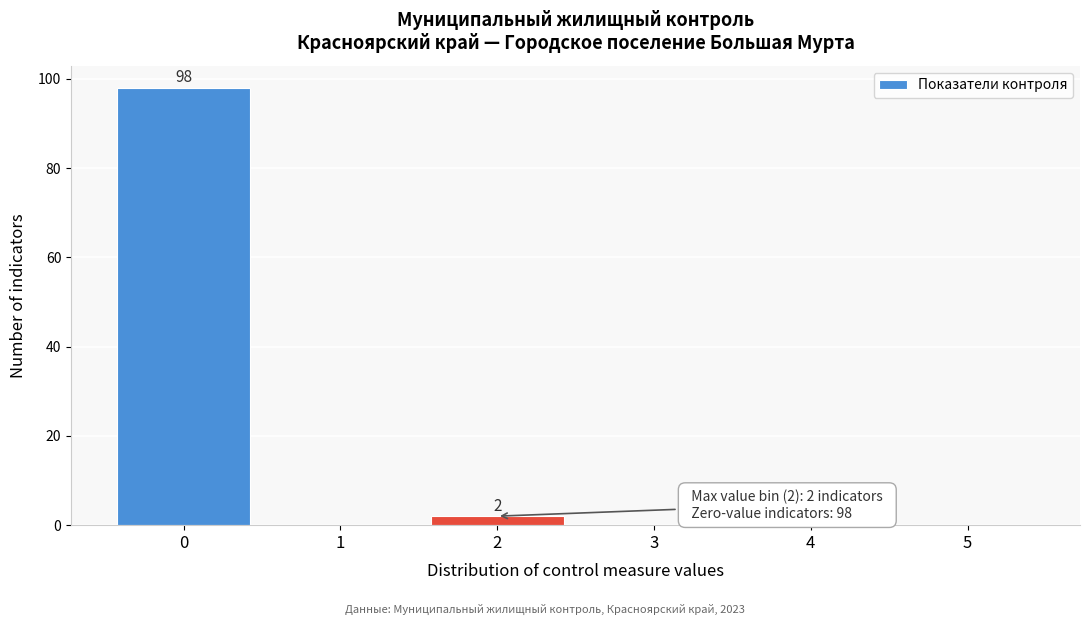

Over which range of the x-axis is the bar tallest?

-0.5 to 0.5